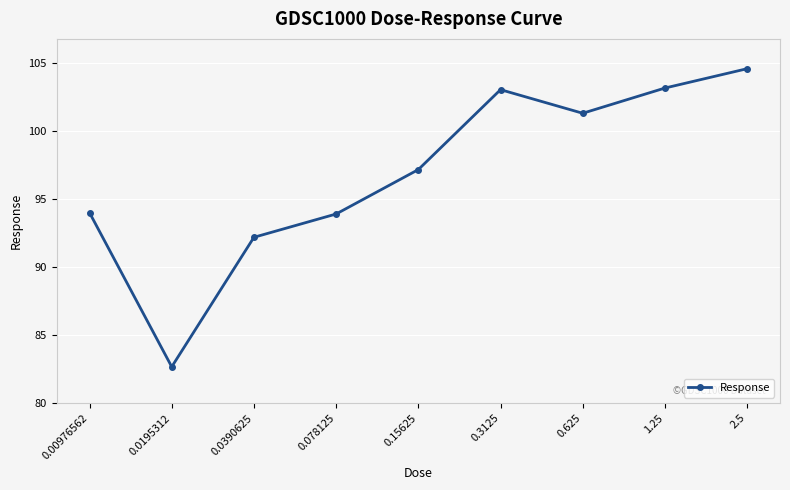

Is it true that the value at 1.25 is 103.1?

True